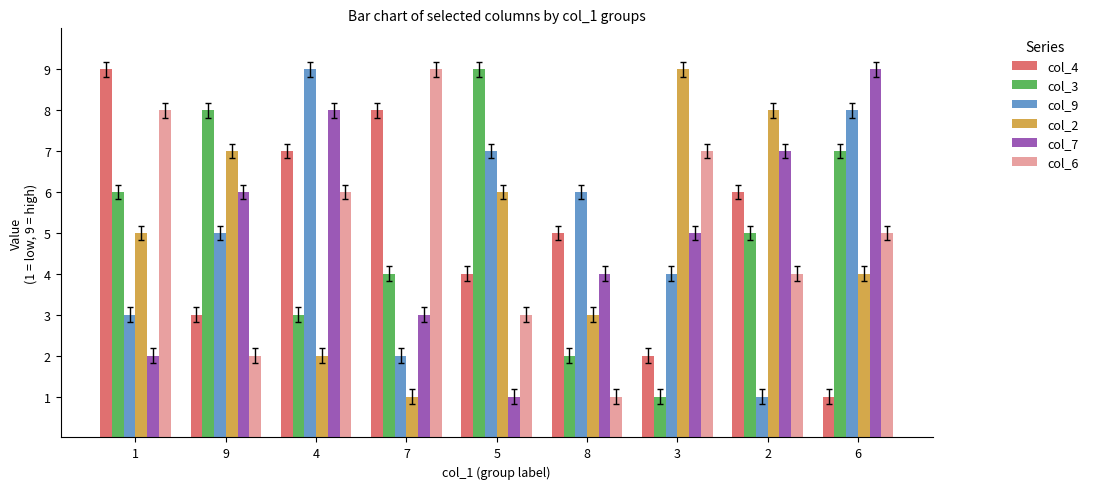

What is the maximum value shown in the chart?

9